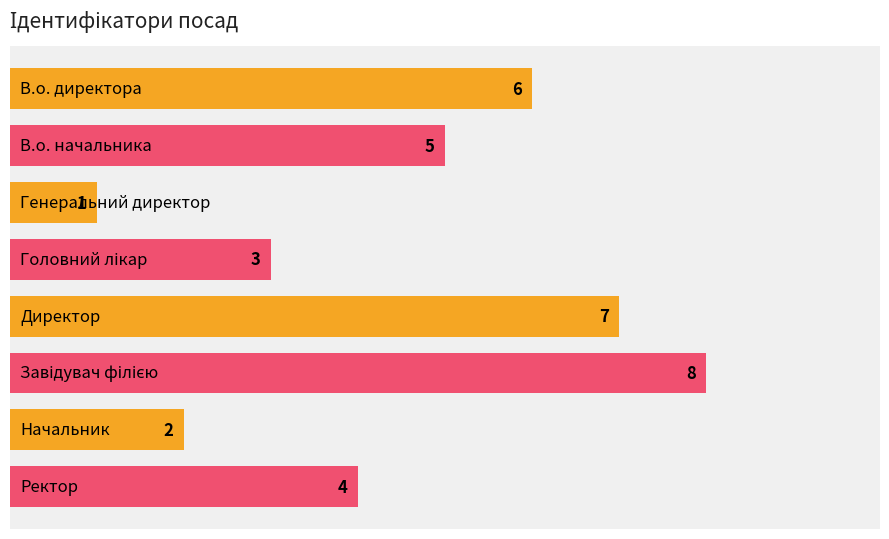

What is the difference between the maximum and minimum values?

7